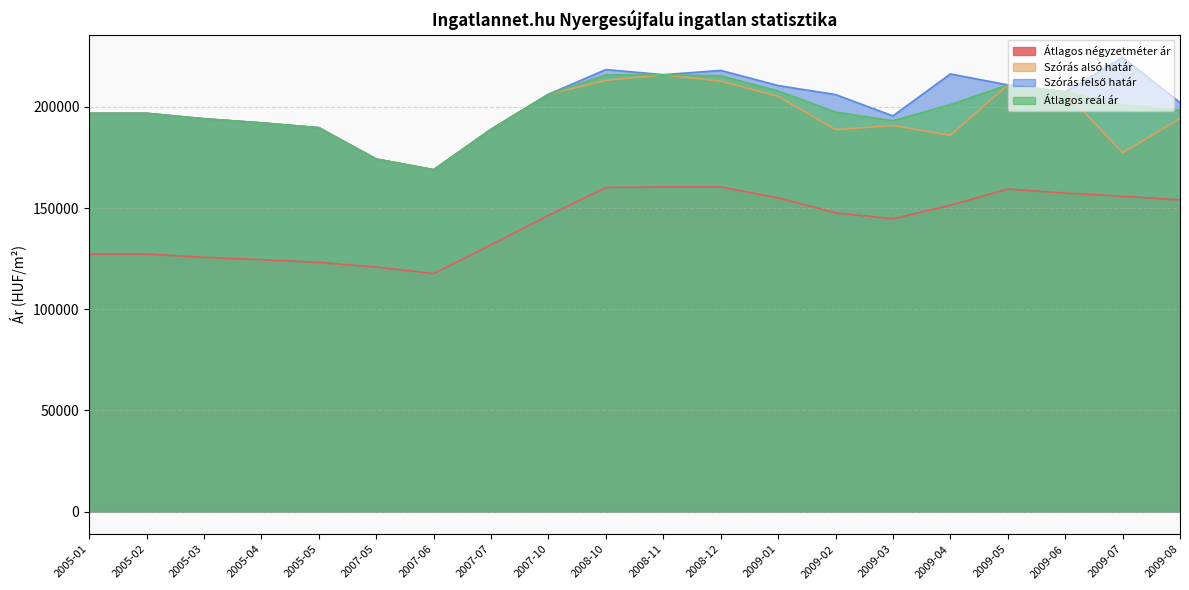

Count the number of data series in this chart.

4